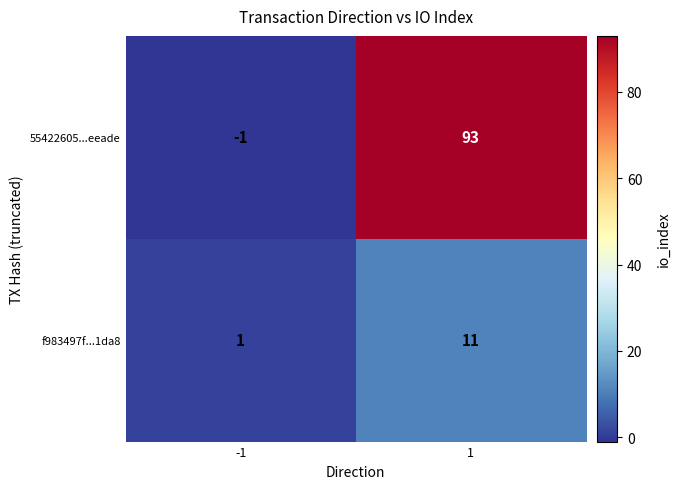

Which label corresponds to the smallest value in the chart?

-1